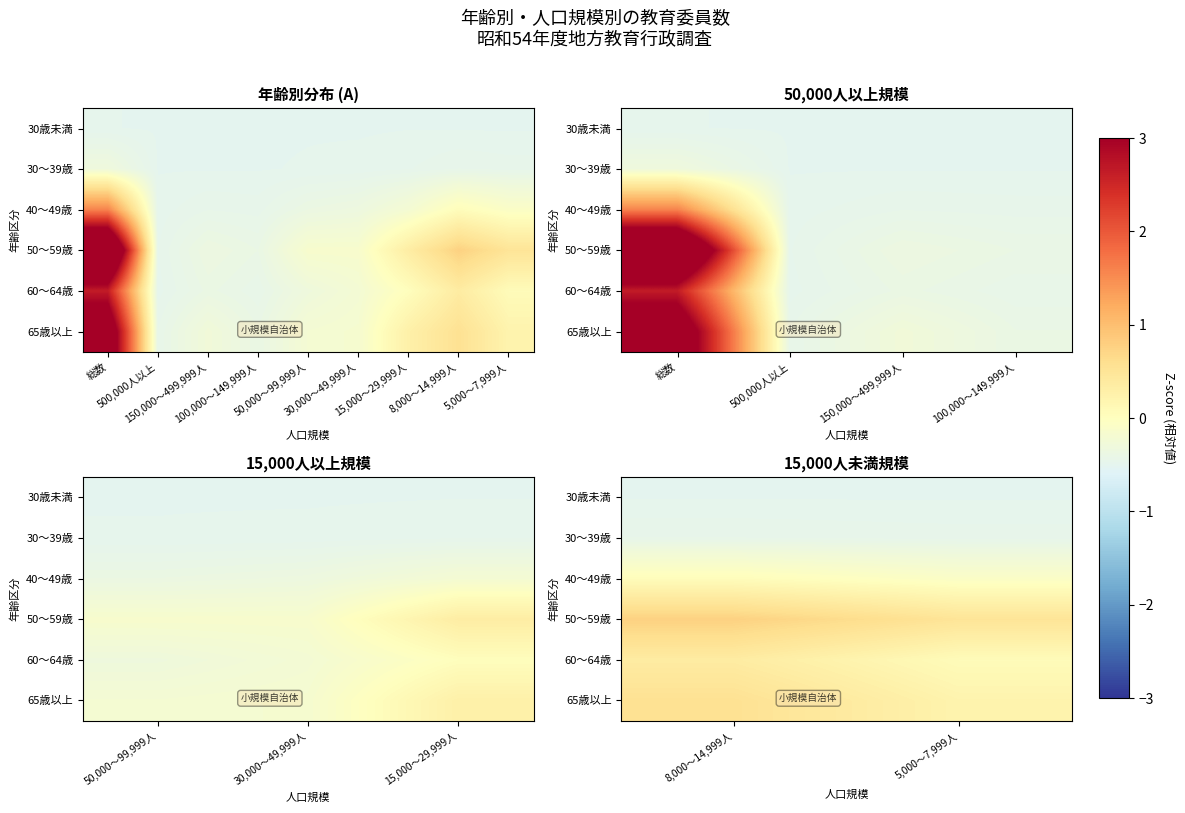

What is the minimum value shown in the chart?

-0.5